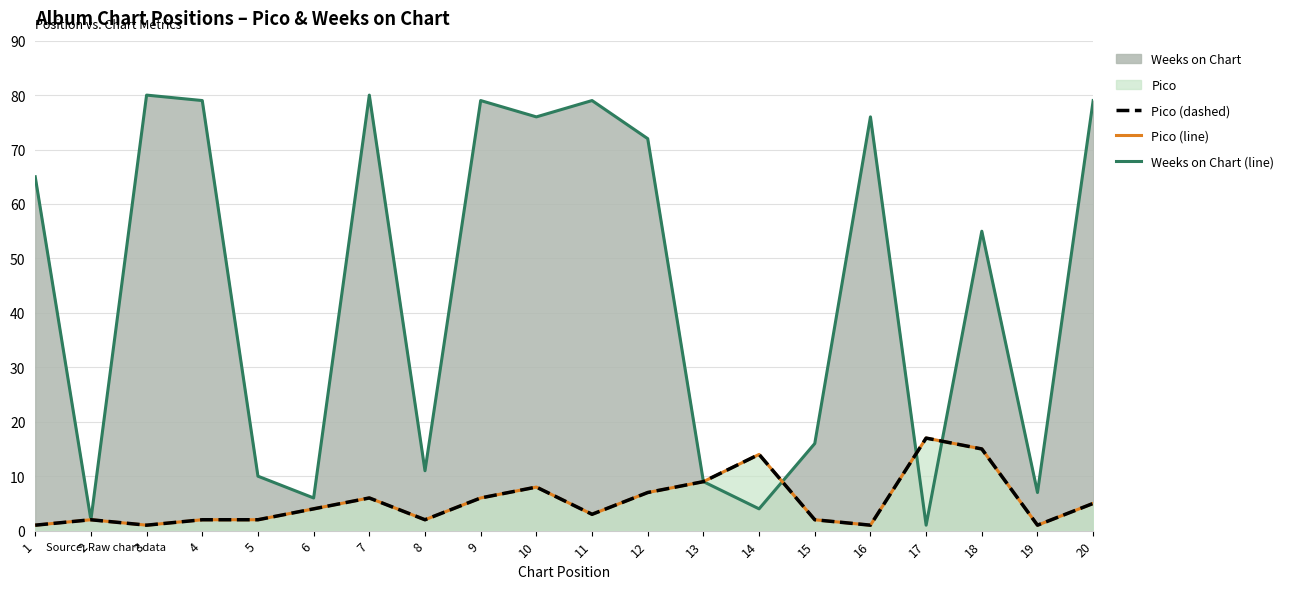

At 8, list the series in order from smallest to largest.

Pico (line), Pico (dashed), Weeks on Chart (line)